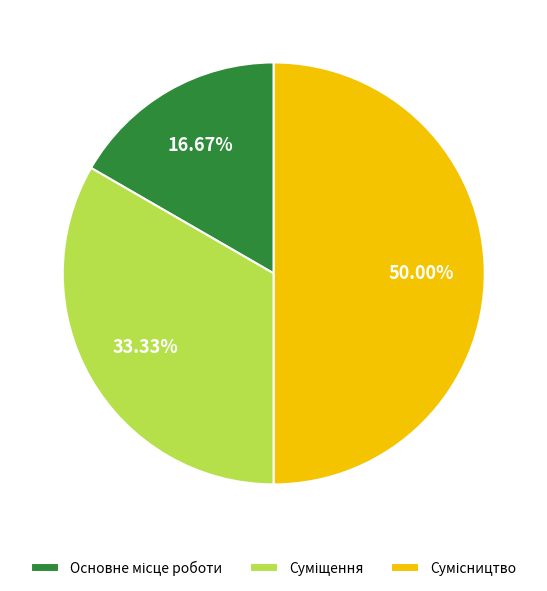

Is the sum of Основне місце роботи and Сумісництво greater than half?

Yes